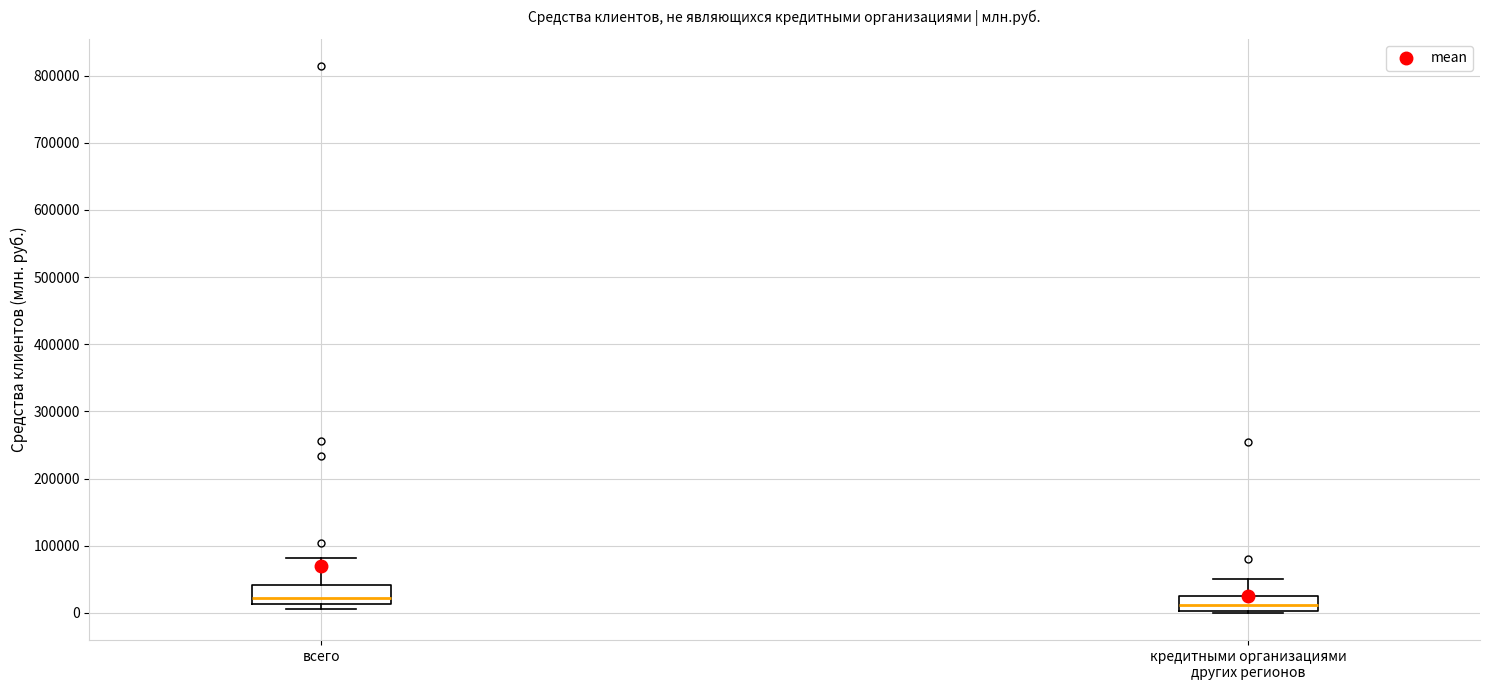

Reading left to right, read every box against the y-axis: the position of its median line, the range the box covers, and the ends of its whiskers. The values are not printed on the chart, so give them approximately, as read against the axis.

всего: median 20000, box 10000 to 40000, whiskers 10000 (just below the box's lower edge) to 80000
кредитными организациями других регионов: median 10000, box 0 to 20000, whiskers 0 to 50000